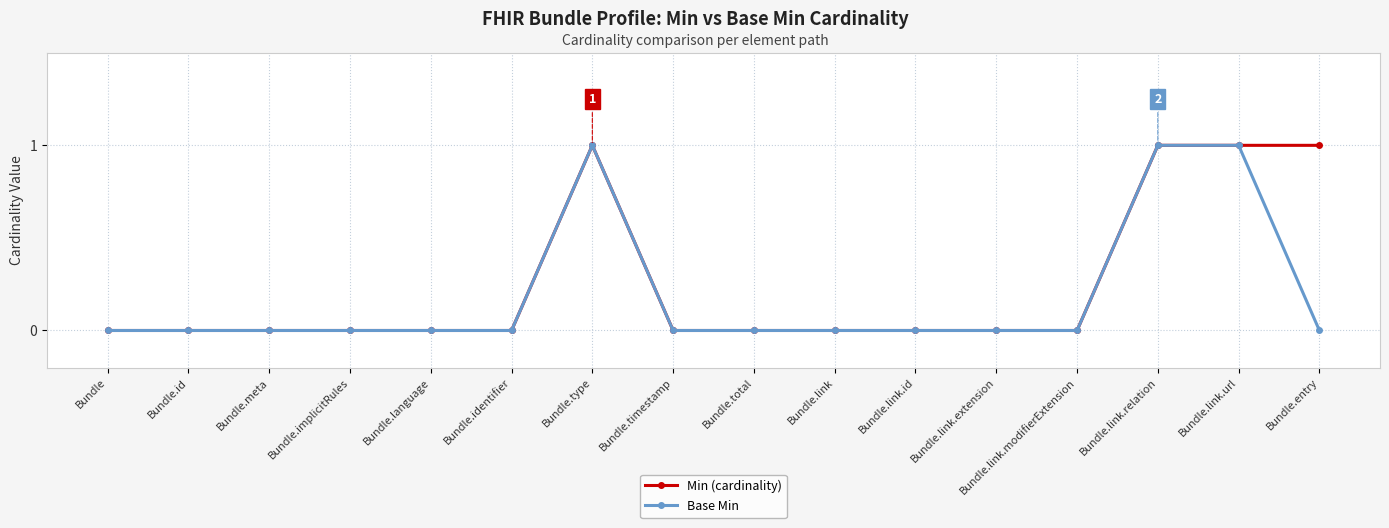

What is the difference between the Min (cardinality) values at Bundle.entry and Bundle.implicitRules?

1